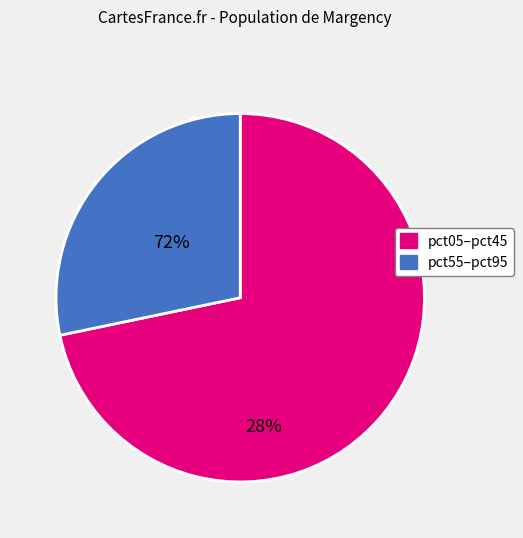

How many segments does this pie chart have?

2